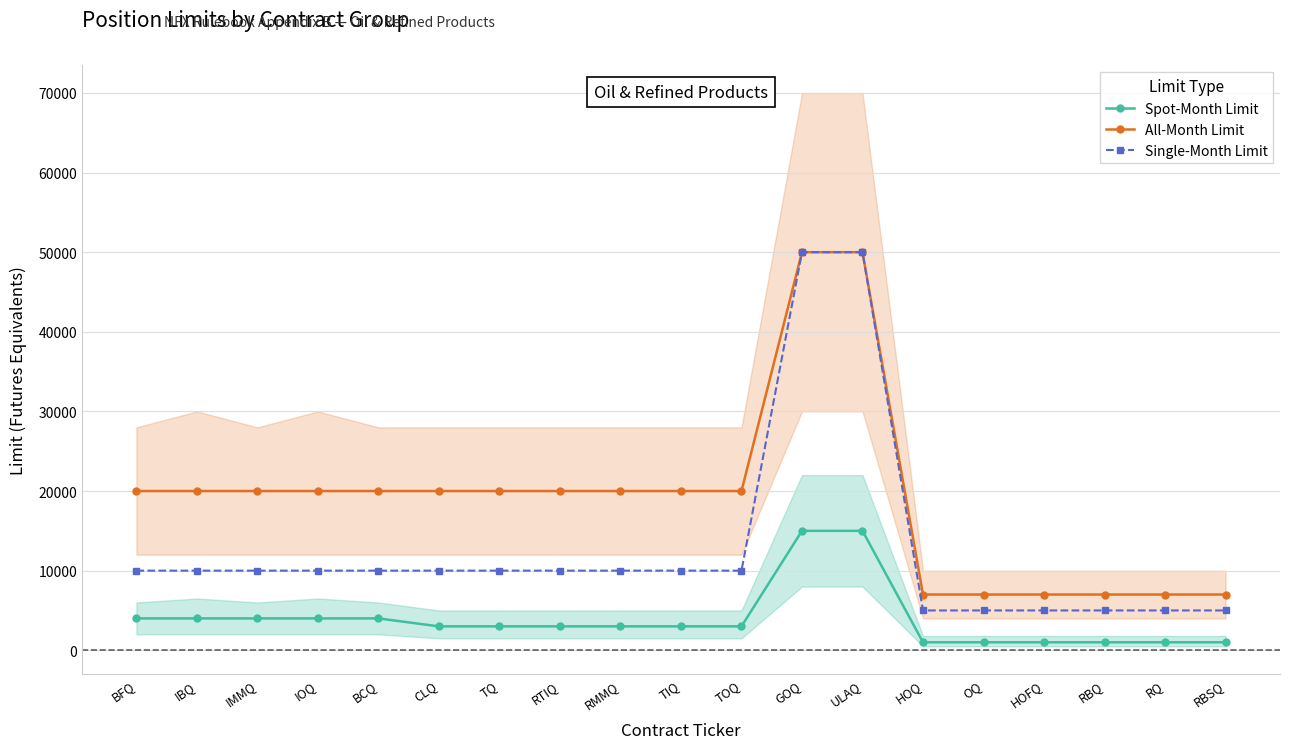

What is the label of the 14th point from the left?

HOQ